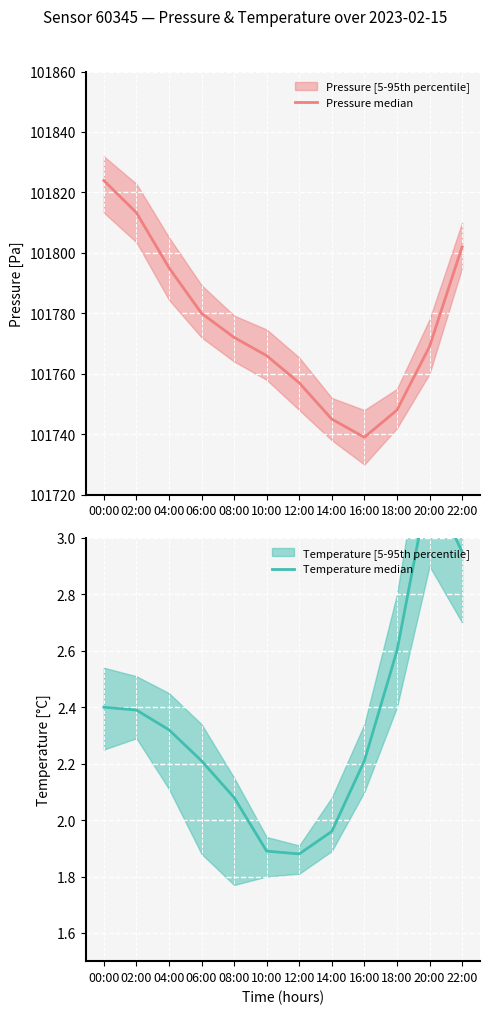

How many values in the Temperature median series are below 2?

3